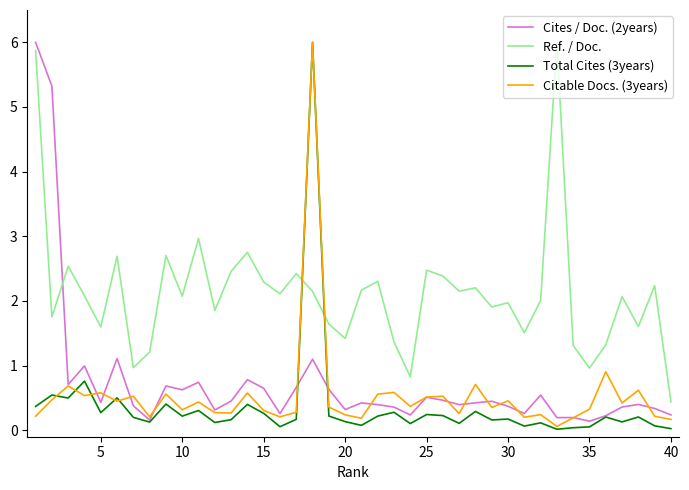

How many lines are shown in the chart?

4